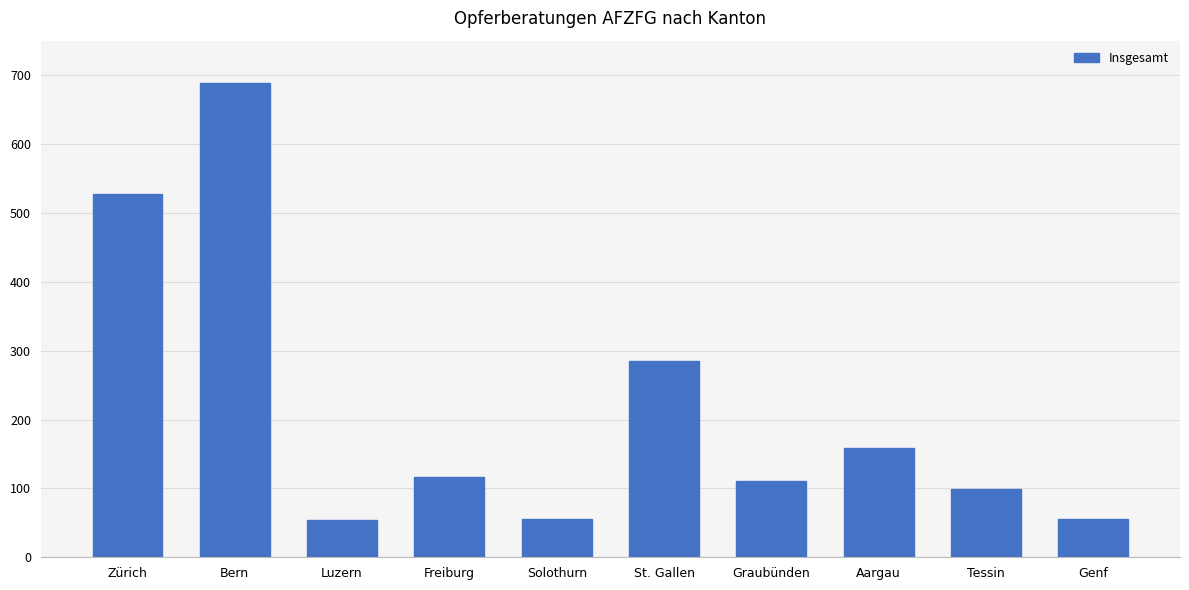

The chart shows a value of 18 at Genf. True or false?

False